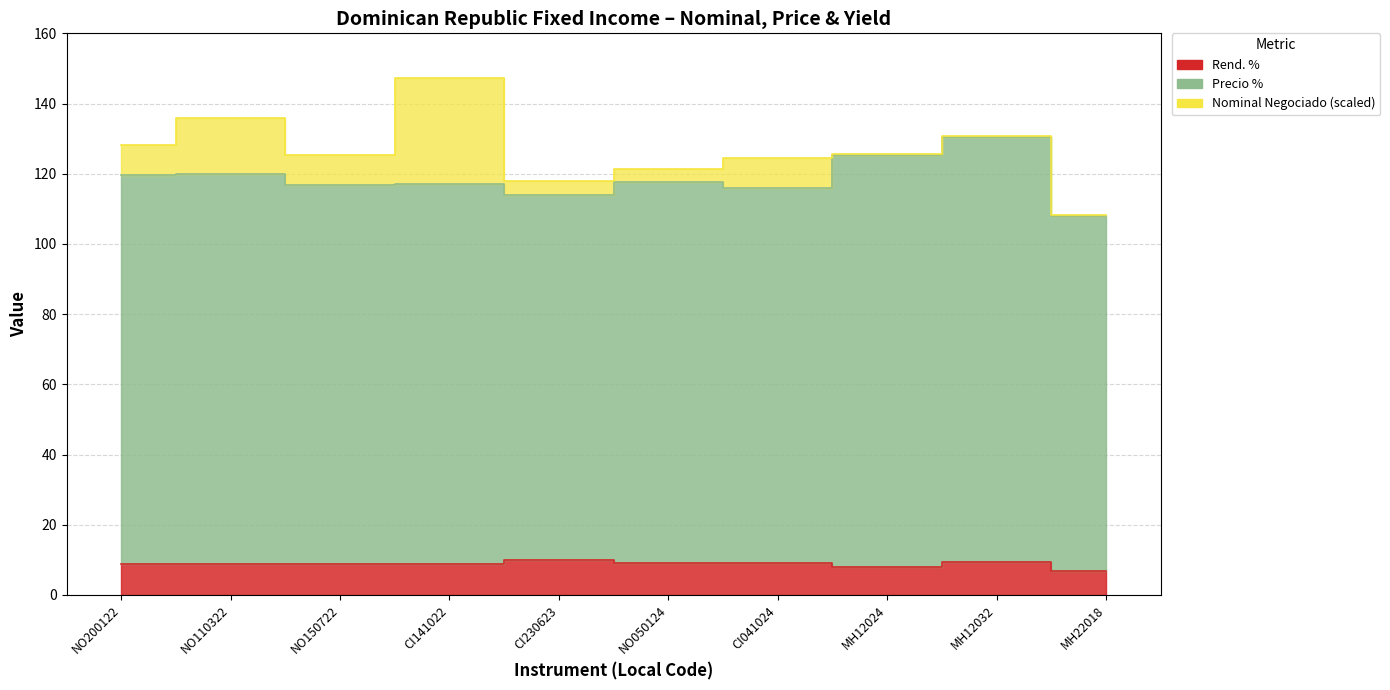

Which label corresponds to the largest value in the chart?

MH12032